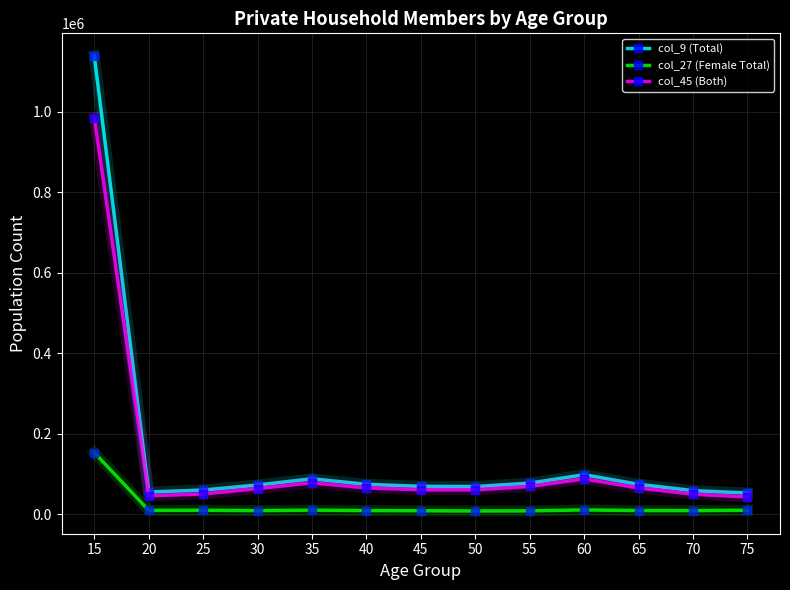

What is the value of the col_27 (Female Total) point at the 3rd from the left?

9674